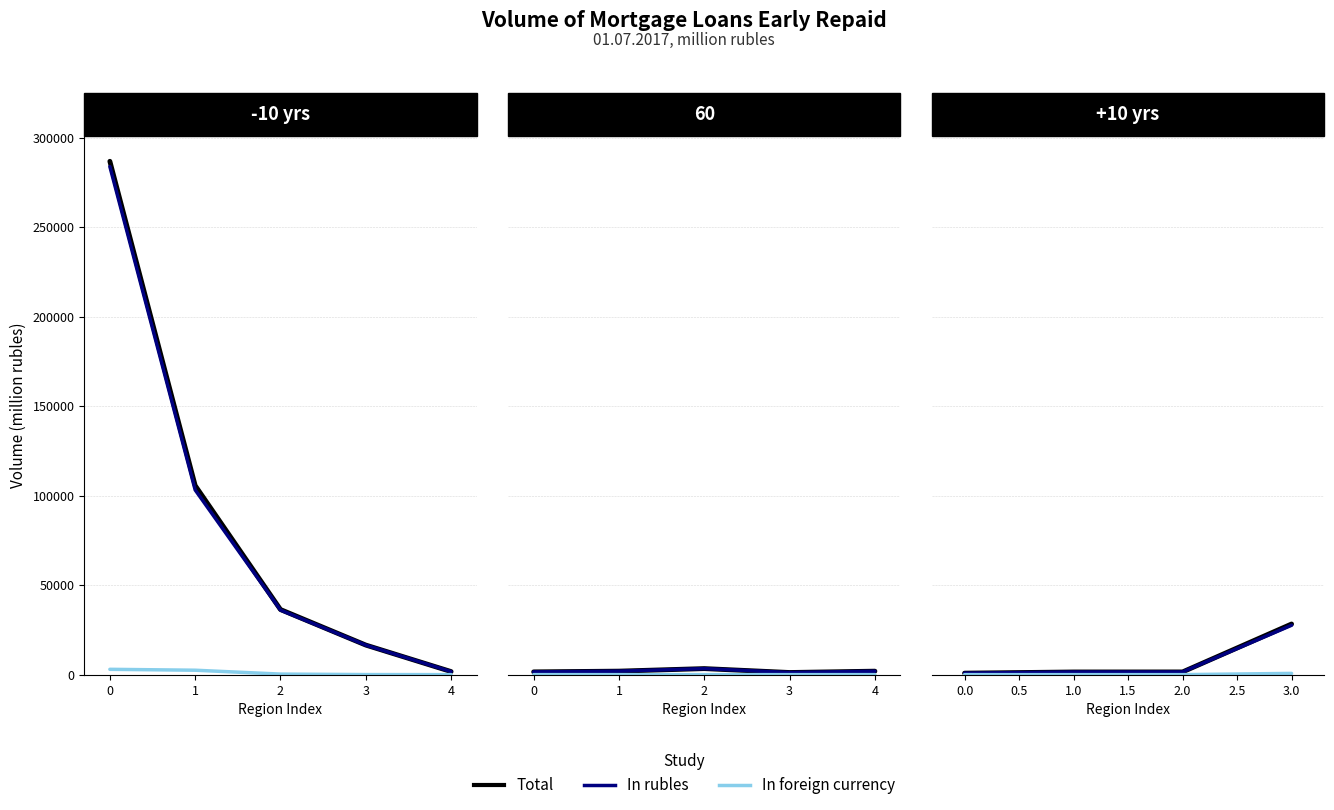

Is the value of In foreign currency at 1 greater than the value of In rubles at 1?

No